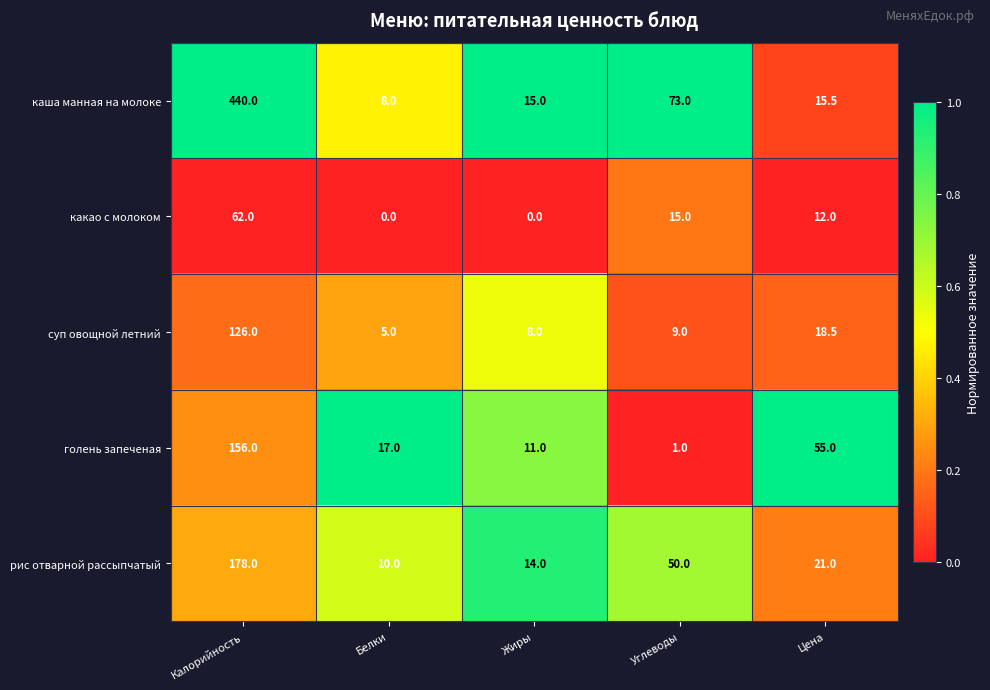

Which series has the largest total across all categories?

каша манная на молоке